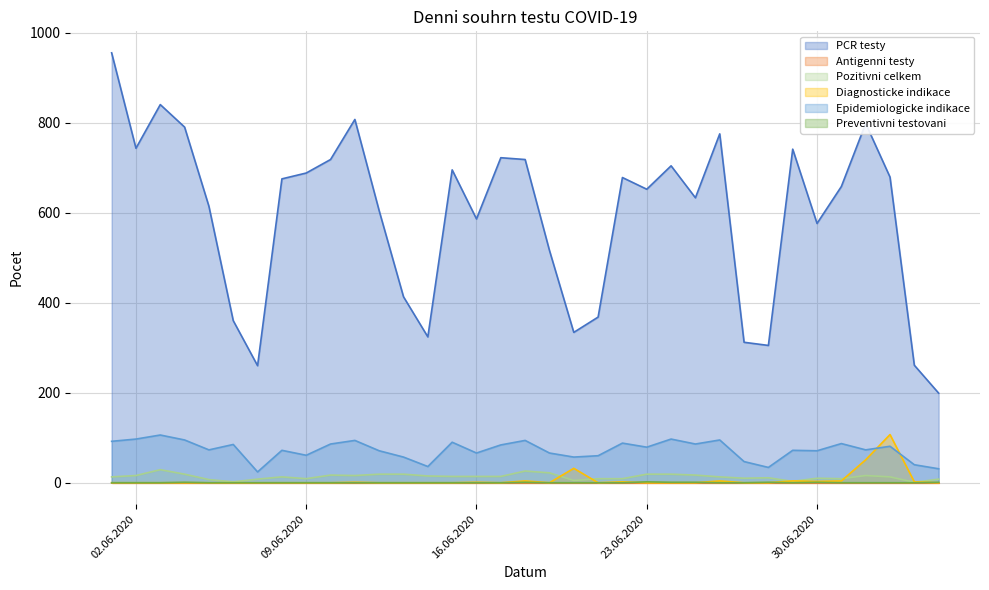

What is the label of the 27th point from the right?

09.06.2020